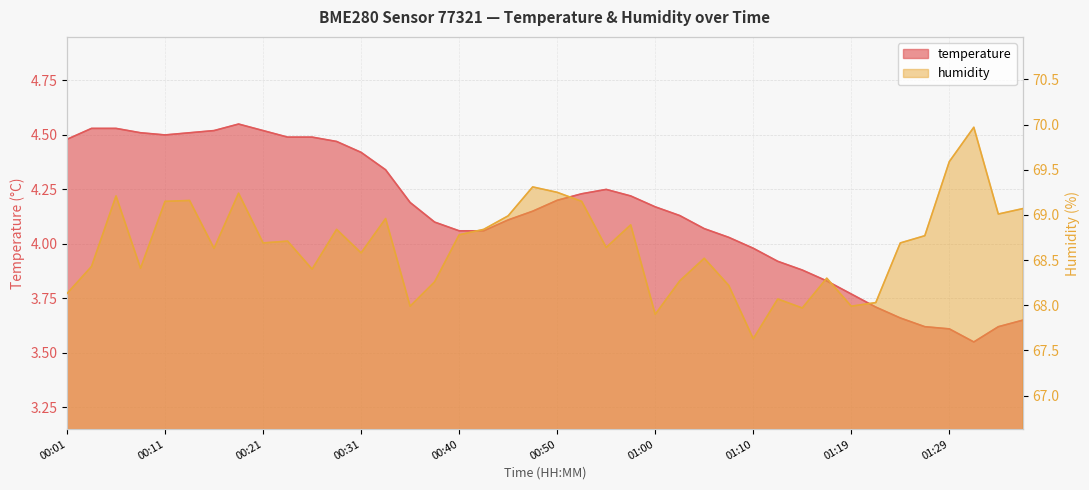

Which series has the largest total across all categories?

humidity